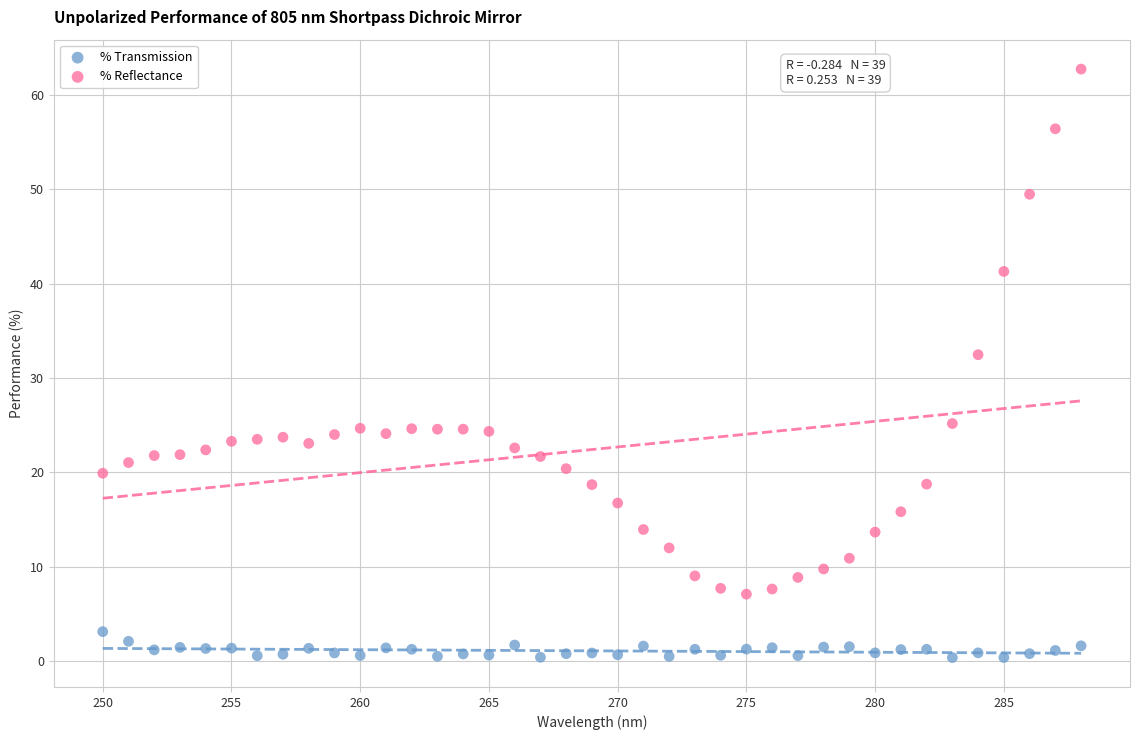

Which series reaches the maximum Y coordinate?

% Reflectance